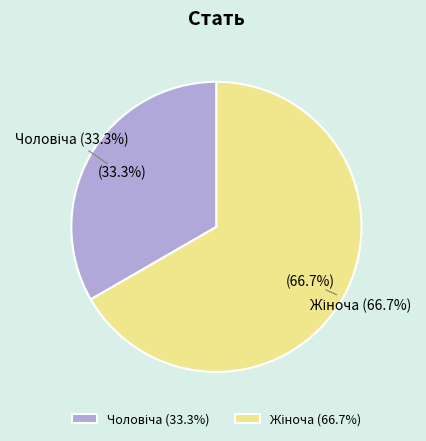

Does any single category account for the majority?

Yes